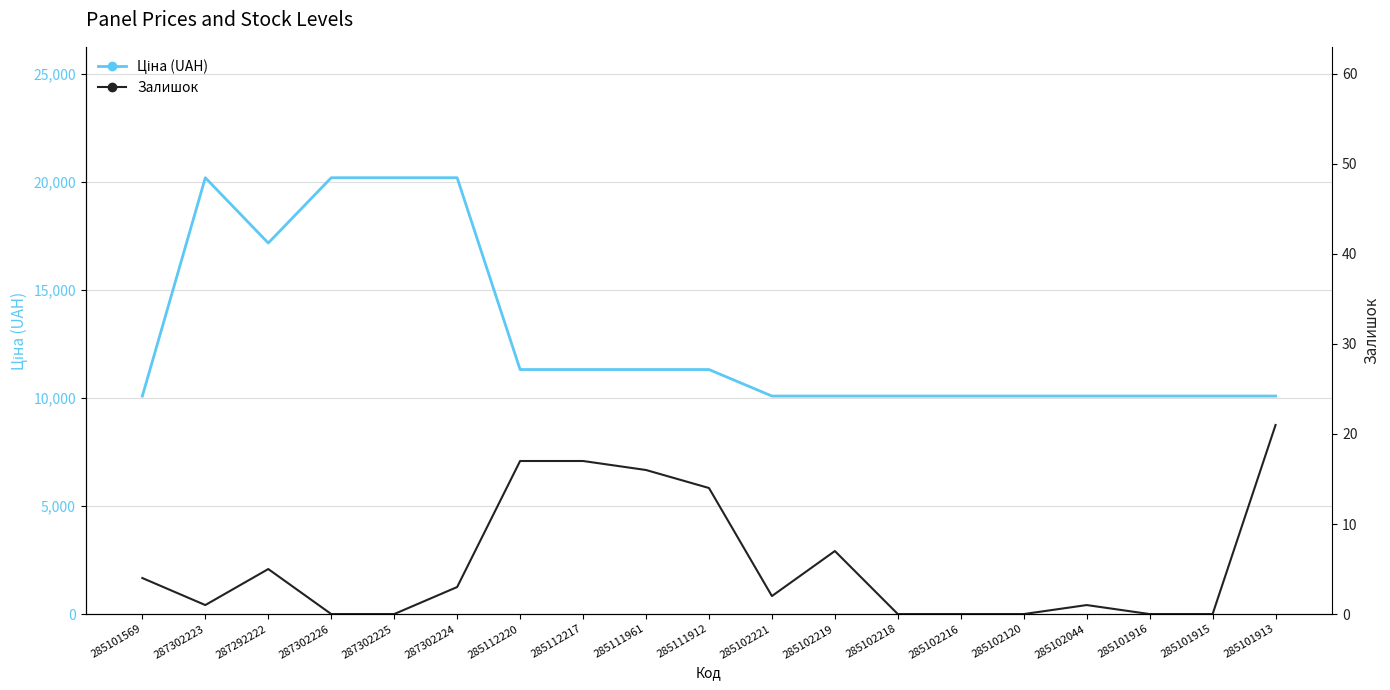

How many values in Залишок are above zero?

12